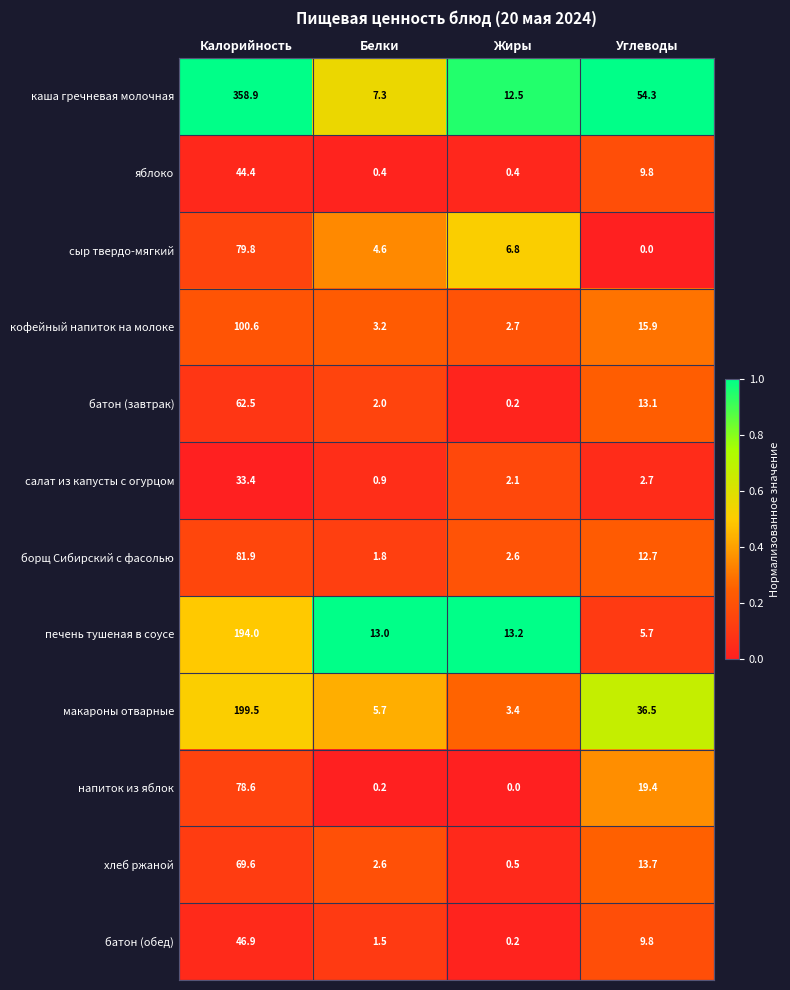

Is the value of батон (завтрак) at Жиры greater than the value of сыр твердо-мягкий at Калорийность?

No